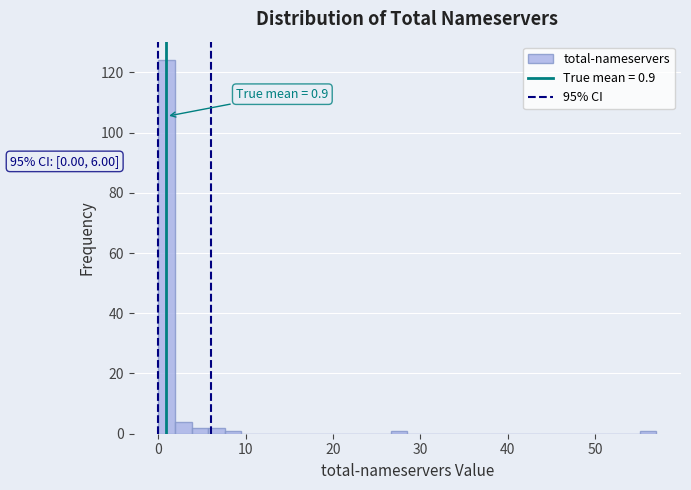

Around what value on the x-axis is the tallest bar? Give the approximate position of its centre, as read against the axis.

1